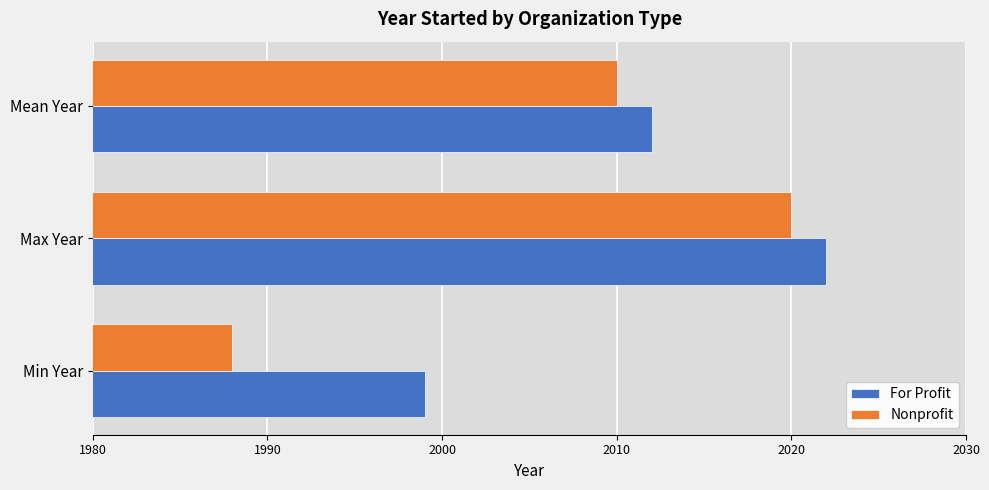

Which label corresponds to the largest value in the chart?

Max Year